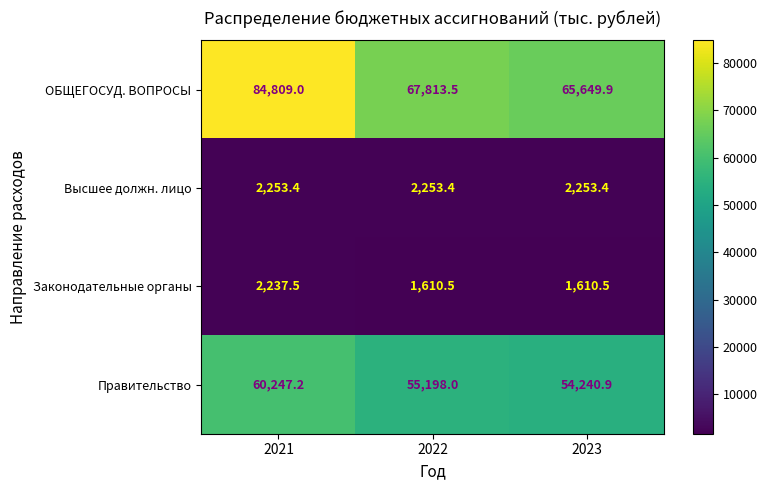

Which series has the largest range (max minus min)?

ОБЩЕГОСУД. ВОПРОСЫ